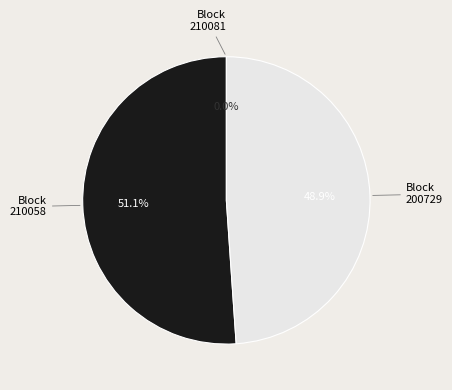

Is there any slice that represents more than half of the pie?

Yes